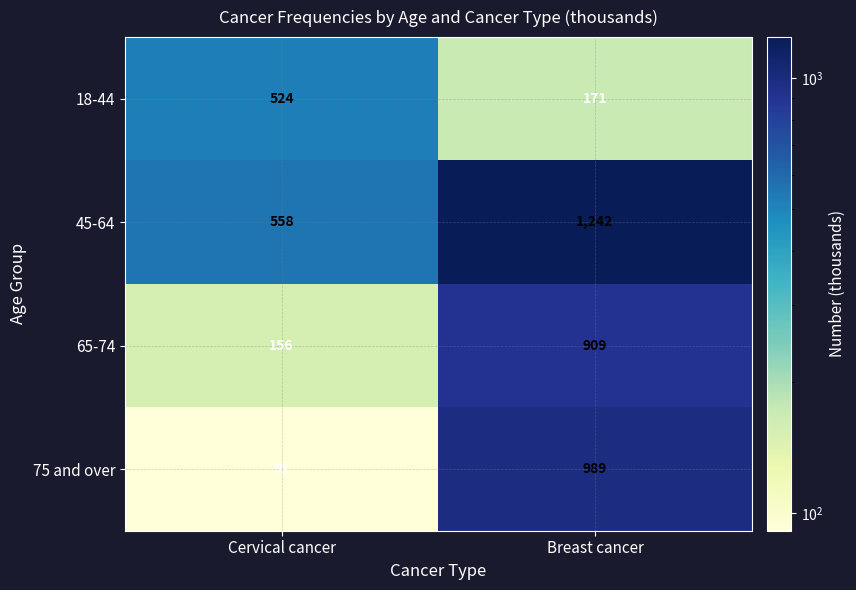

What value does the 18-44 series have at Cervical cancer?

524